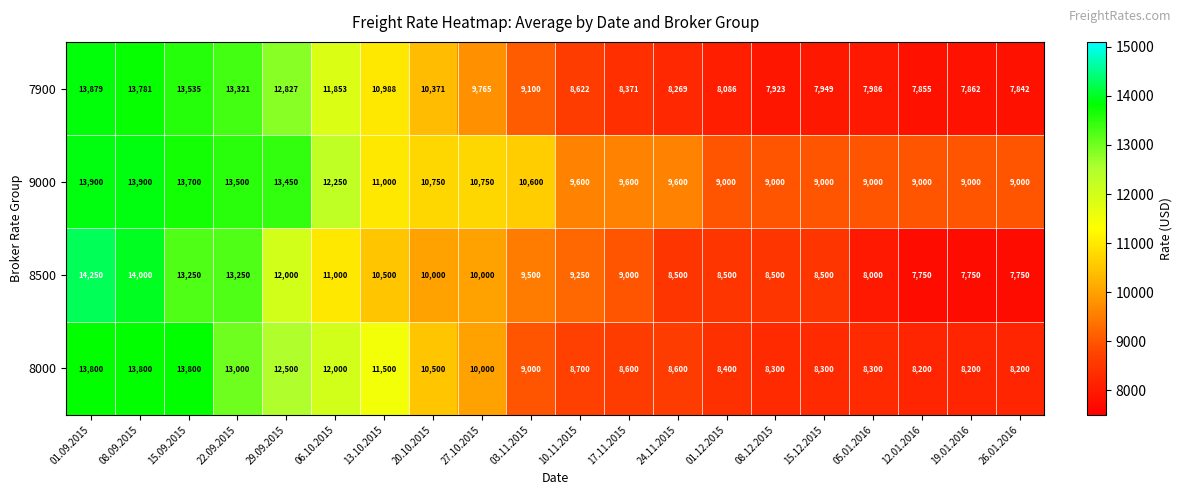

At which category is the sum across all series the highest?

01.09.2015